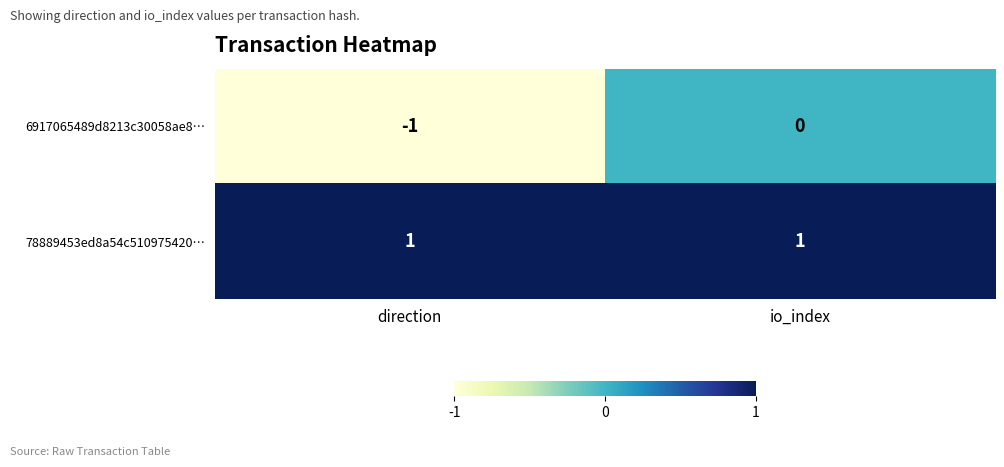

Which series has the widest spread of values?

6917065489d8213c30058ae8…